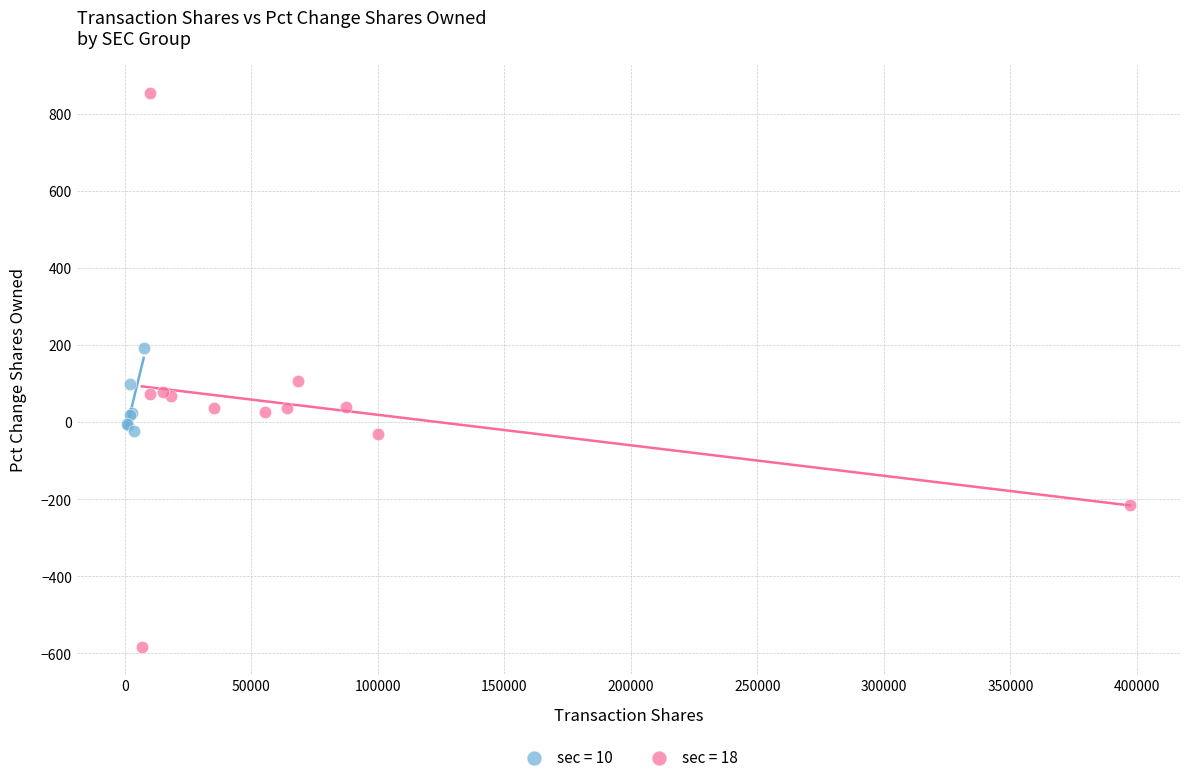

Which series reaches the minimum Y coordinate?

sec = 18